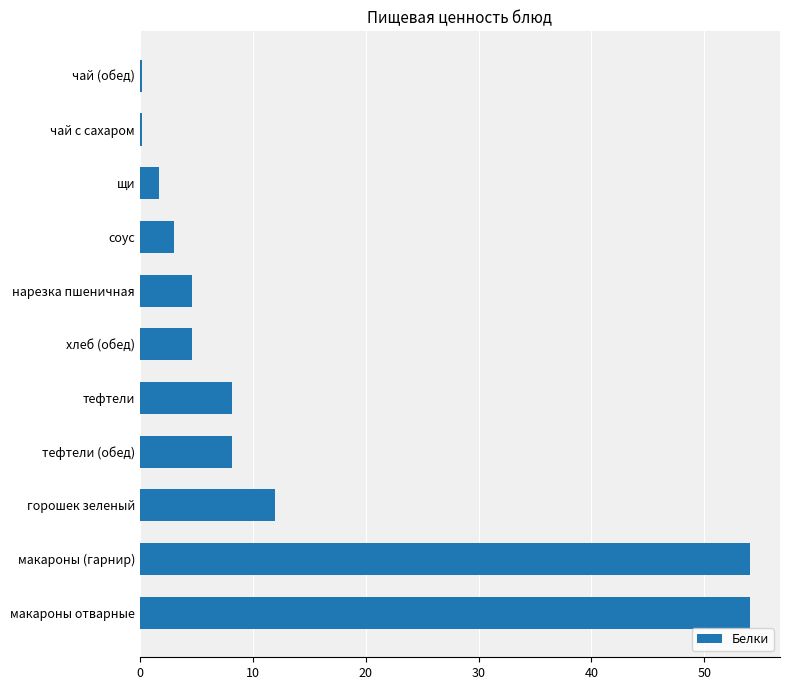

What is the greatest value displayed?

54.0